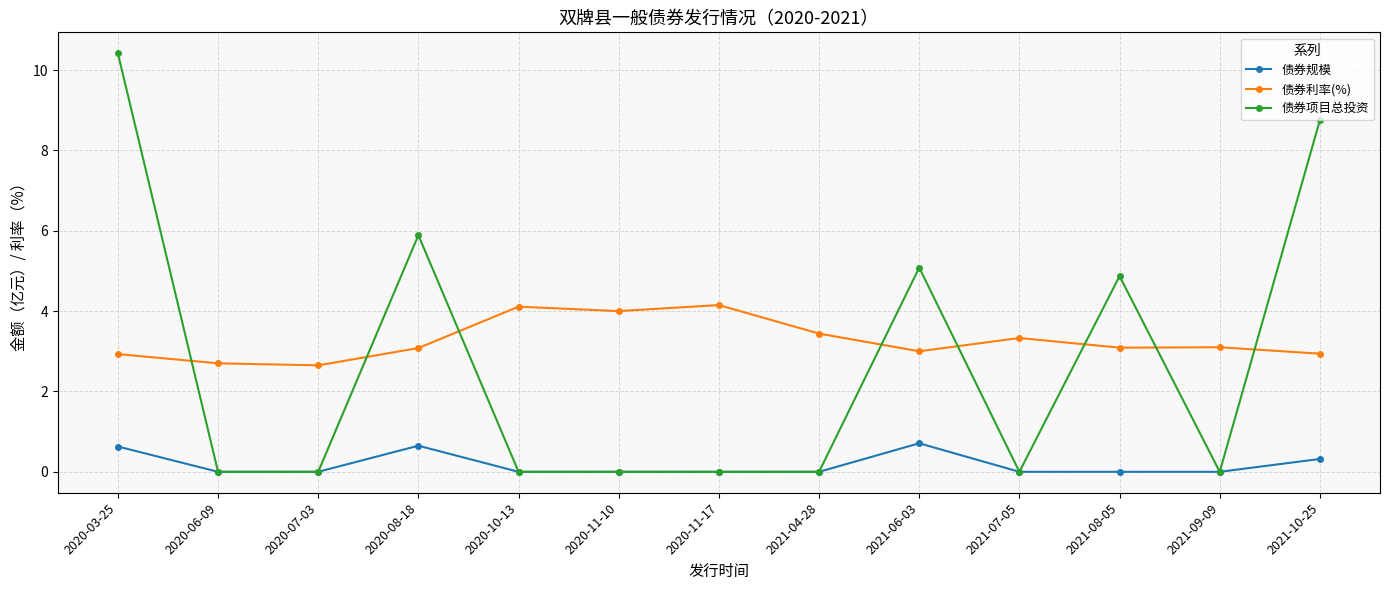

The value of 债券利率(%) at 2021-06-03 is 3.0. True or false?

True